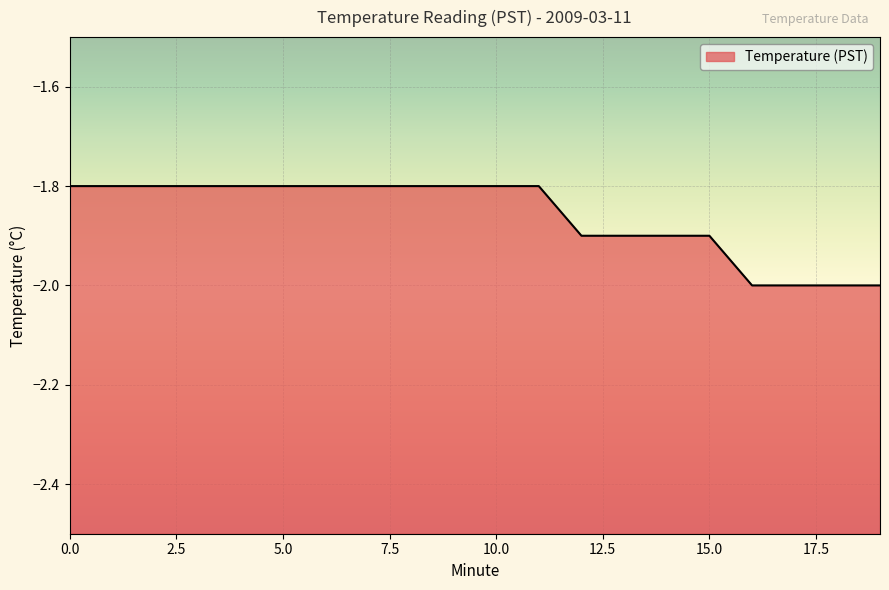

True or false: the data has more than 2 interior local peaks.

False